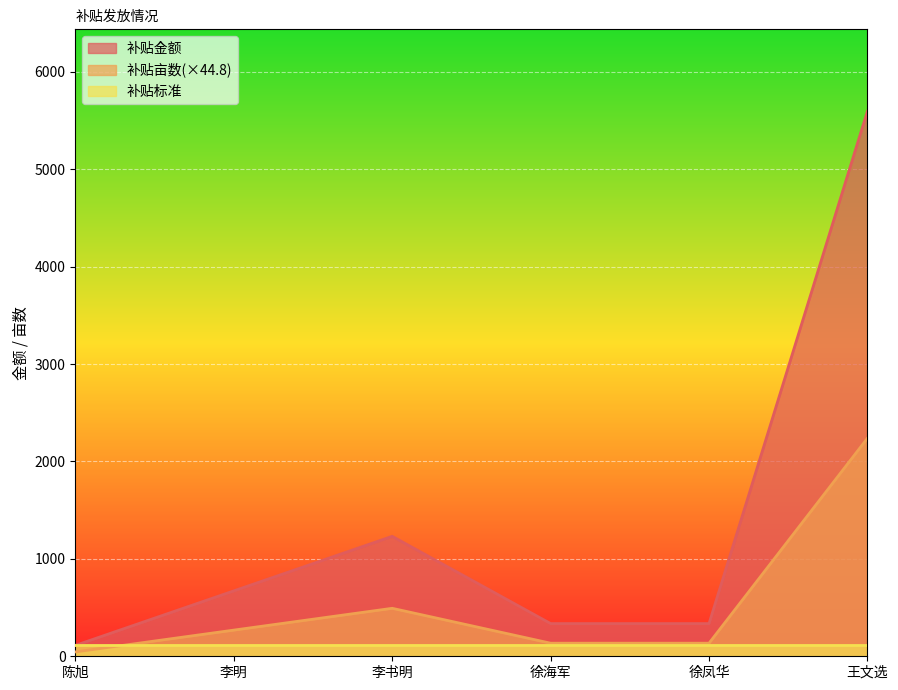

What is the label of the 3rd point from the left?

李书明